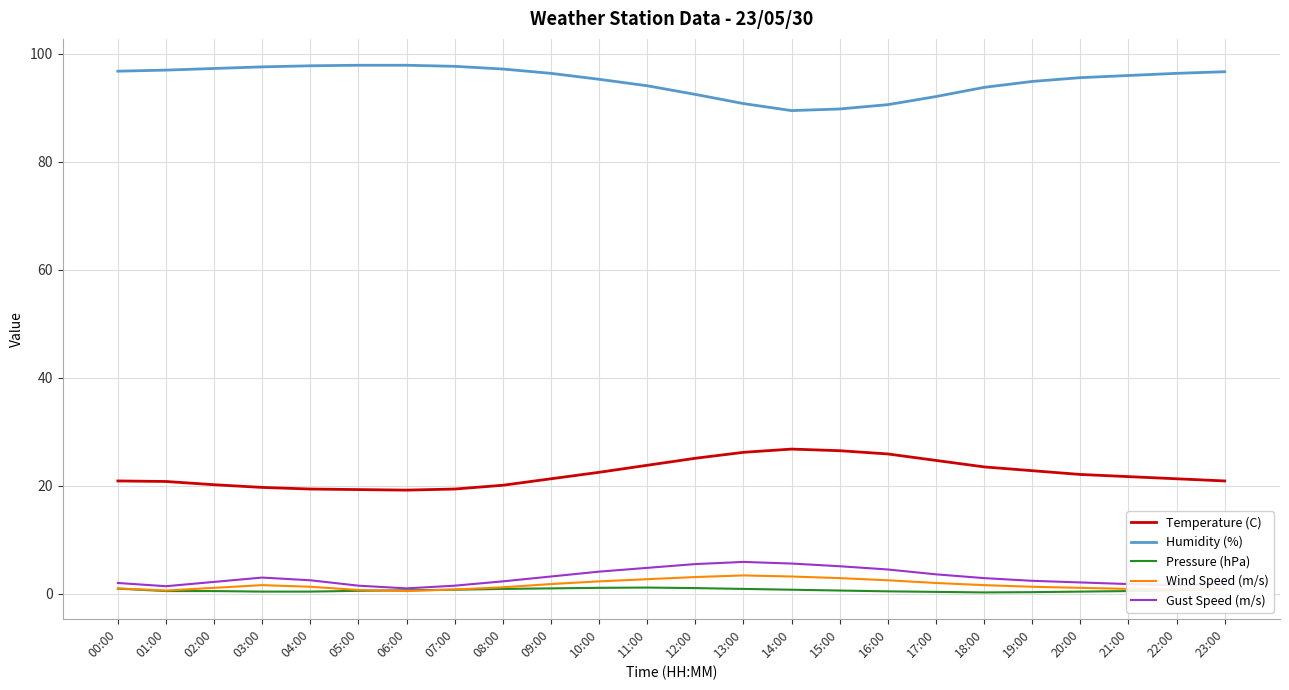

Which series has the largest total across all categories?

Humidity (%)